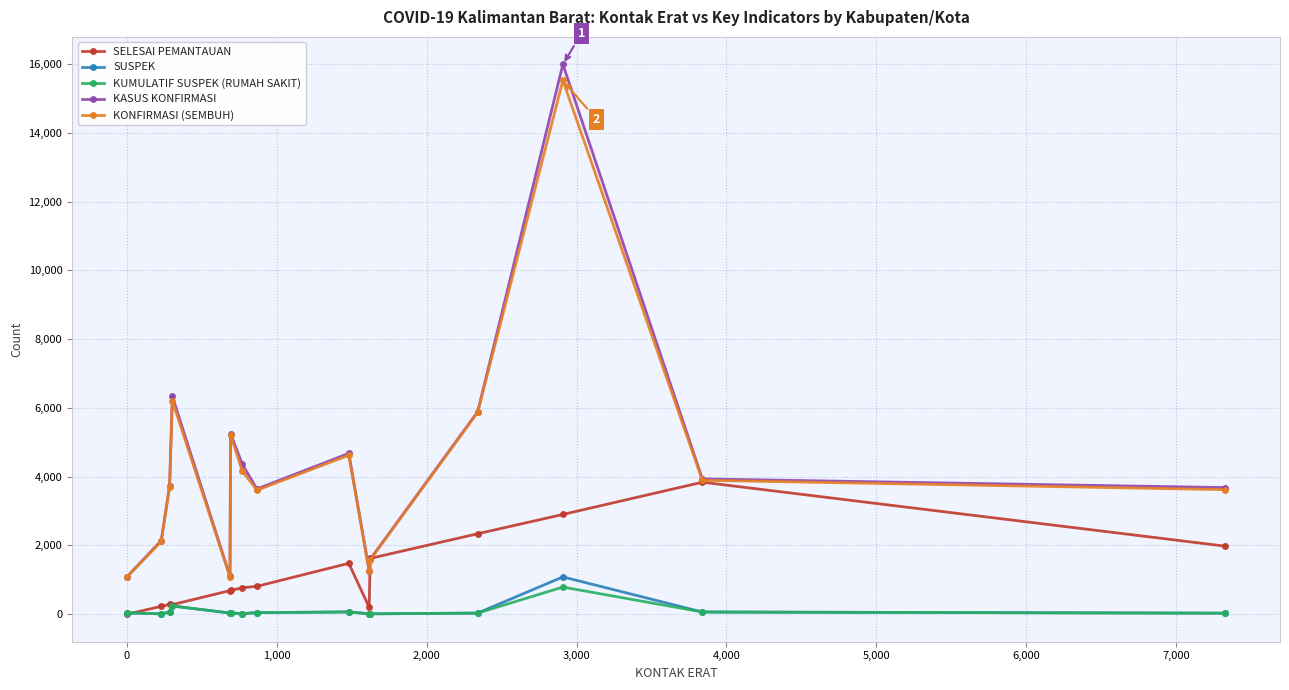

True or false: KONFIRMASI (SEMBUH) has more than 1 interior local peaks.

True